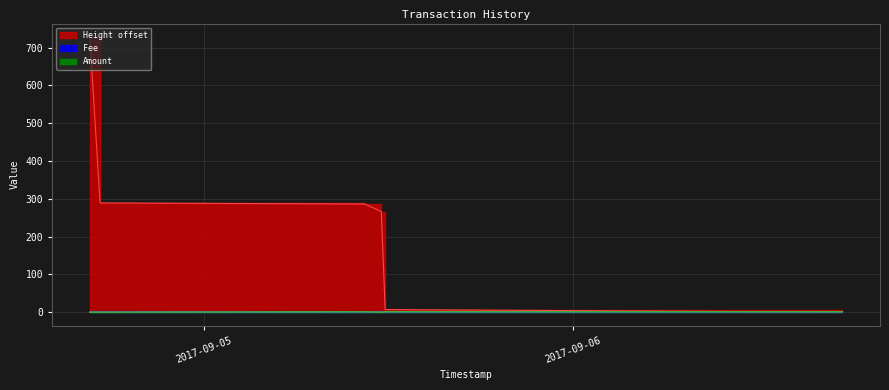

True or false: Amount has a value of 1 at 2017-09-06 17:30:53.

True